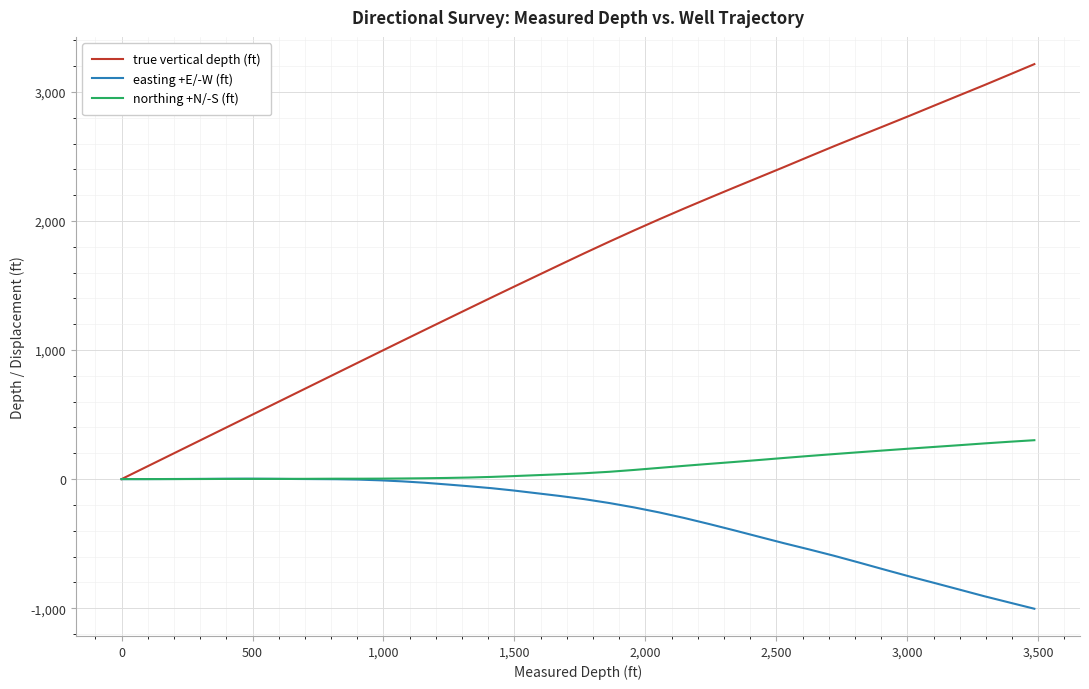

What is the smallest value displayed?

-1004.4